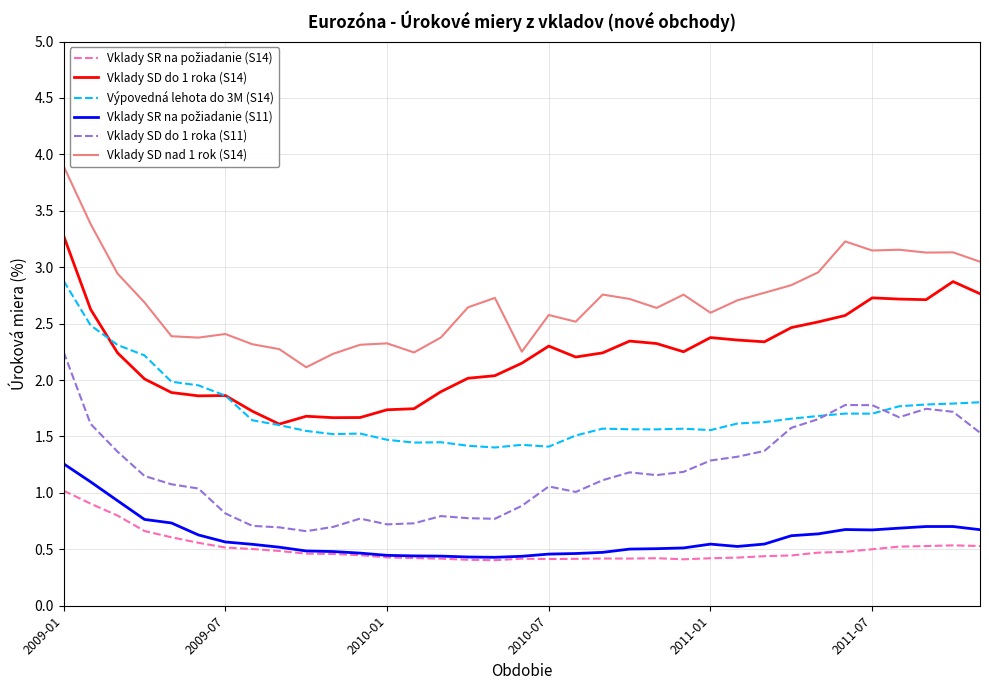

Which series has the widest spread of values?

Vklady SD nad 1 rok (S14)